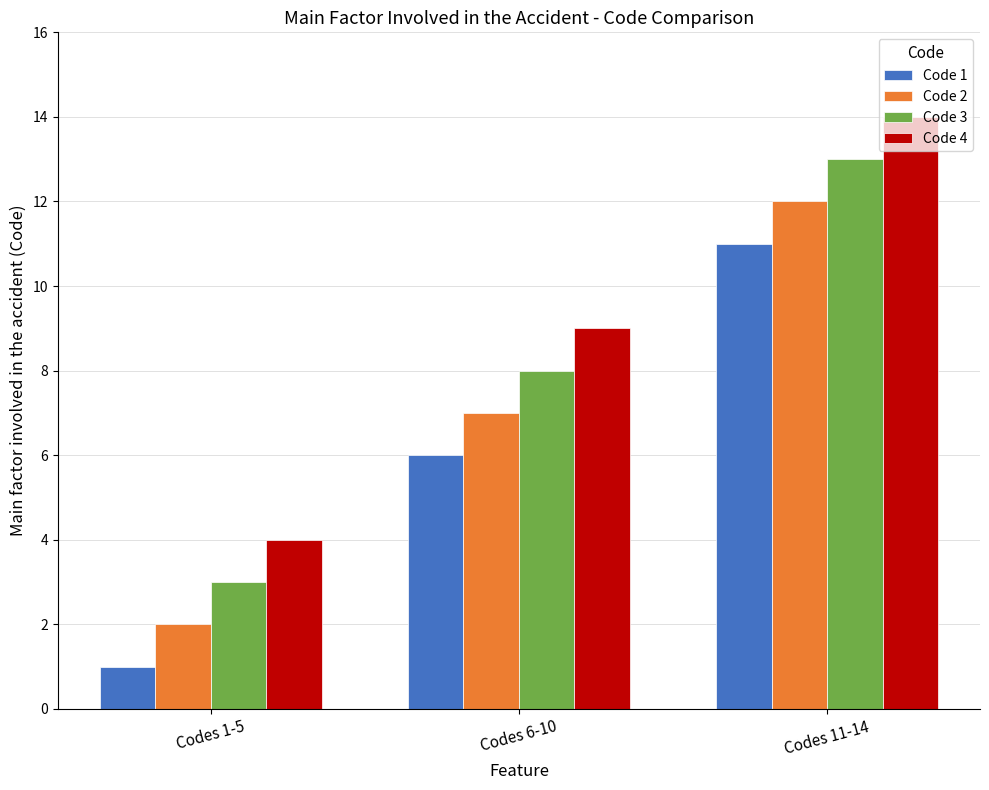

Are the bars grouped side by side (vs. stacked)?

Yes